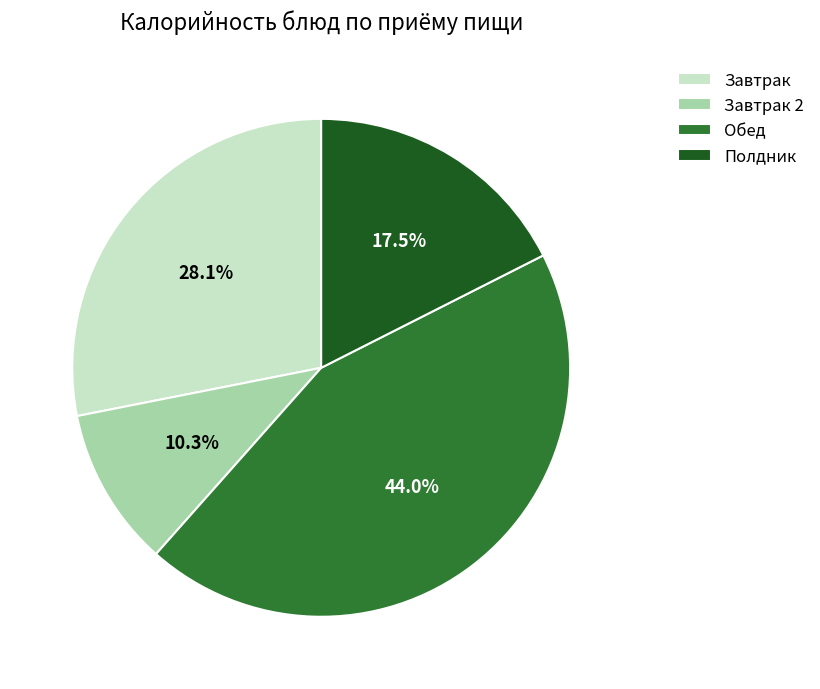

Is Обед the majority of the pie?

No